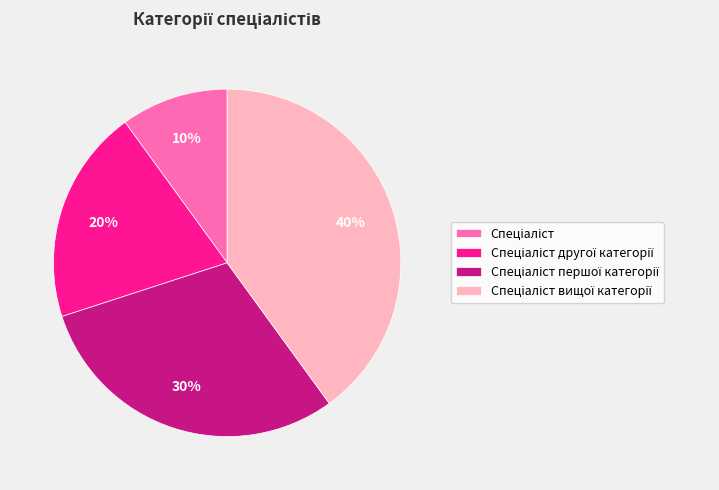

How many slices are in this pie chart?

4